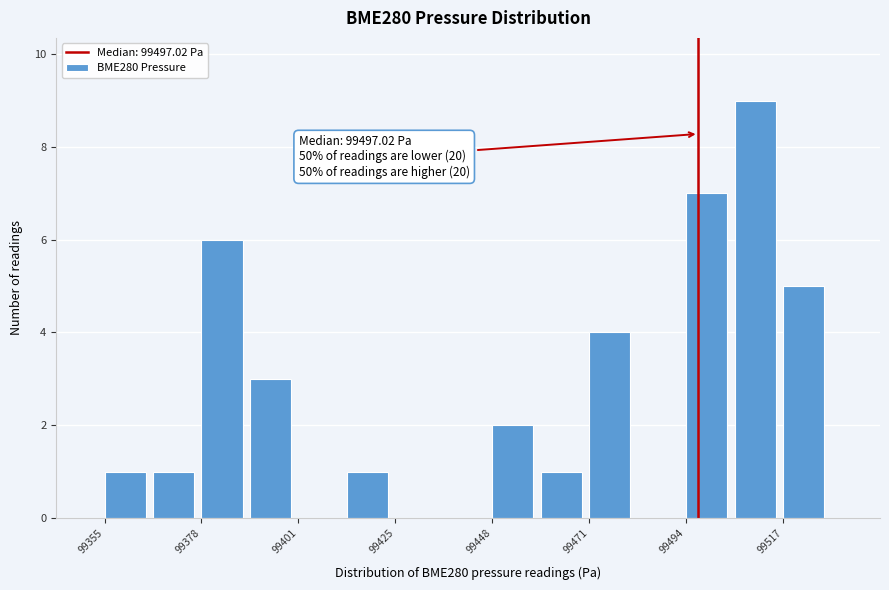

Read against the x-axis, roughly where is the centre of the tallest bar?

99510